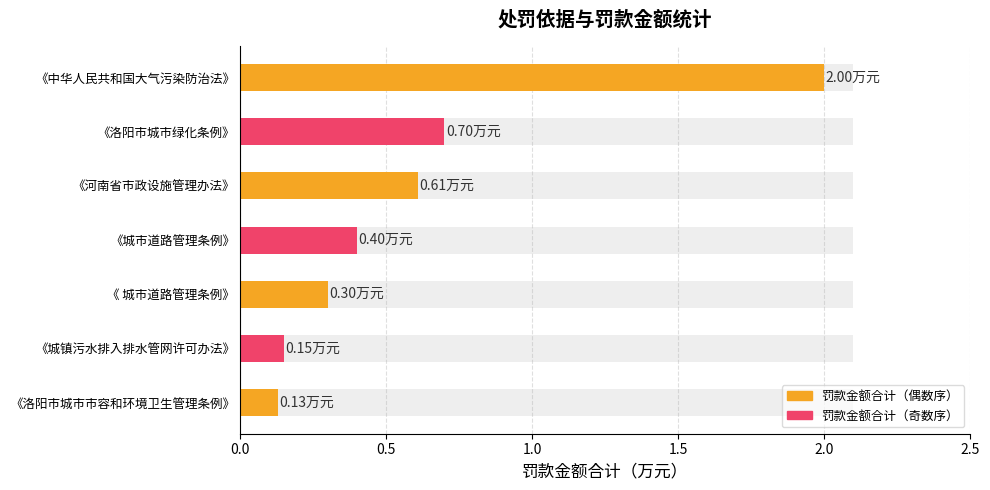

Does the chart contain any negative values?

No